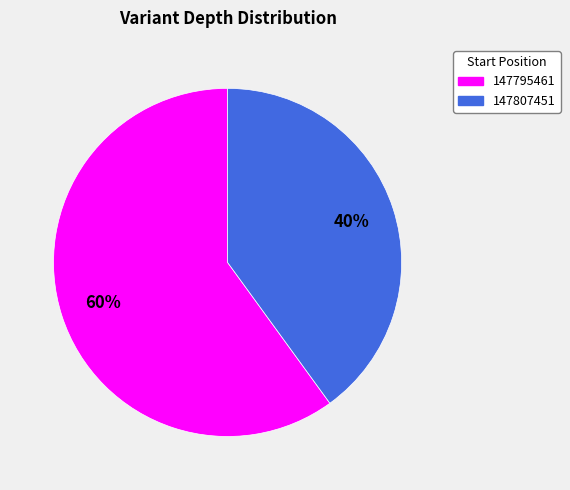

What percentage is the 147807451 slice, to the nearest percent?

40%